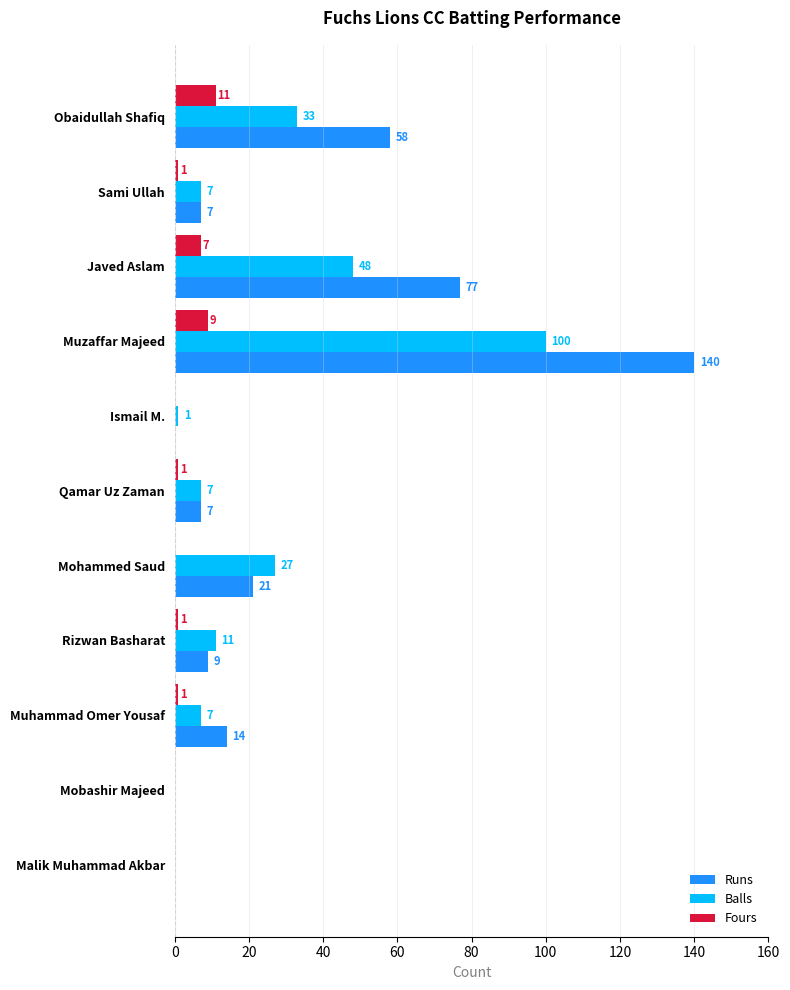

The Balls series shows 11 at Rizwan Basharat. True or false?

True